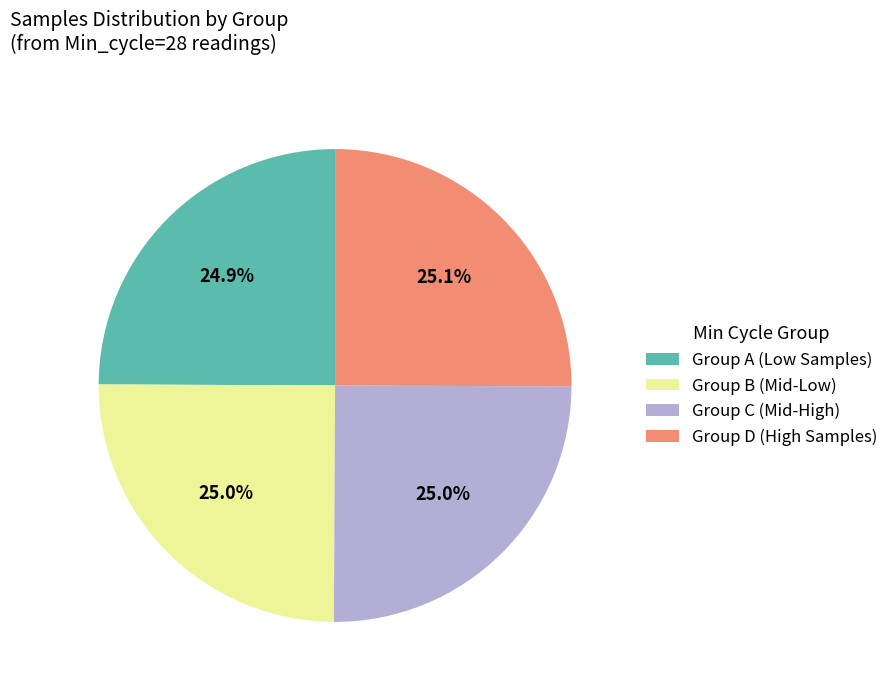

How many segments does this pie chart have?

4